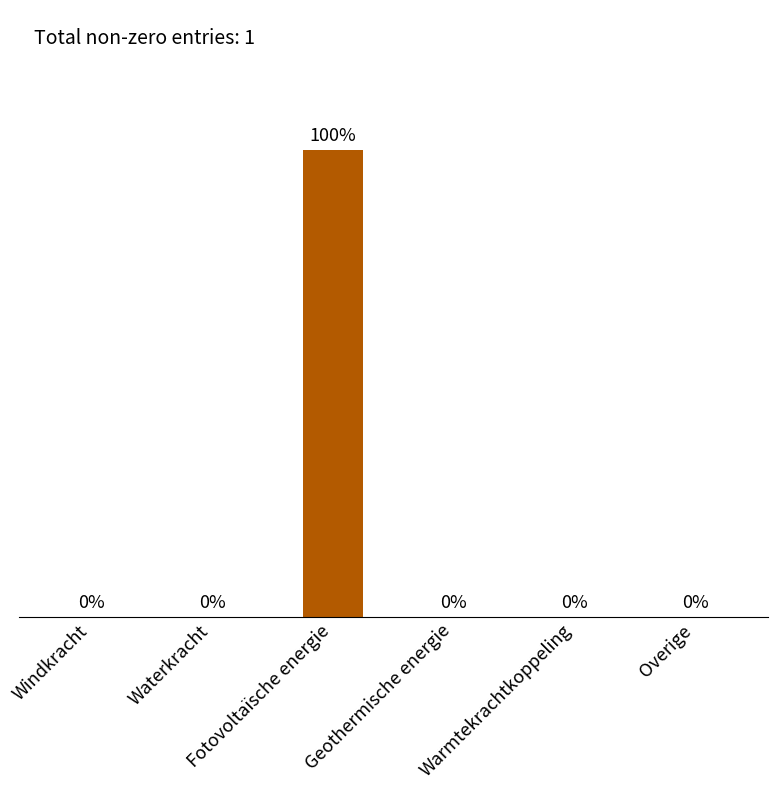

Rank the categories by value from lowest to highest.

Windkracht, Waterkracht, Geothermische energie, Warmtekrachtkoppeling, Overige, Fotovoltaïsche energie